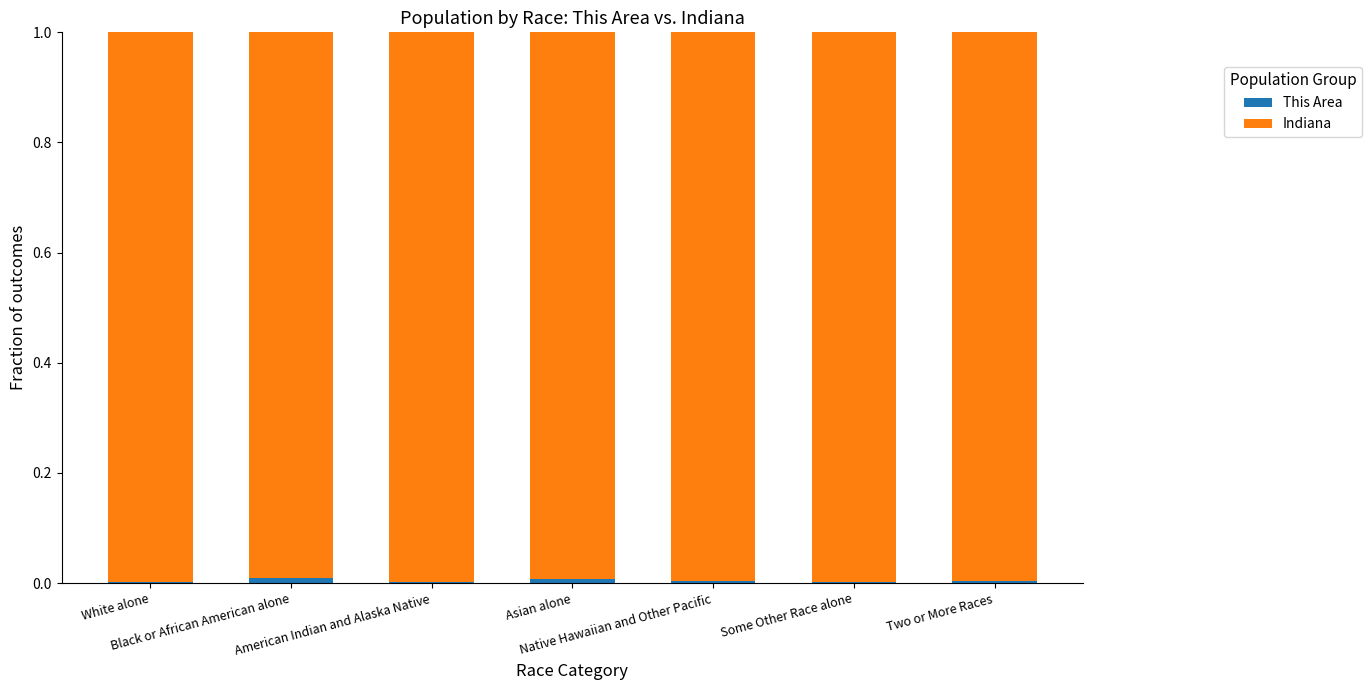

At which category is the sum across all series the highest?

White alone